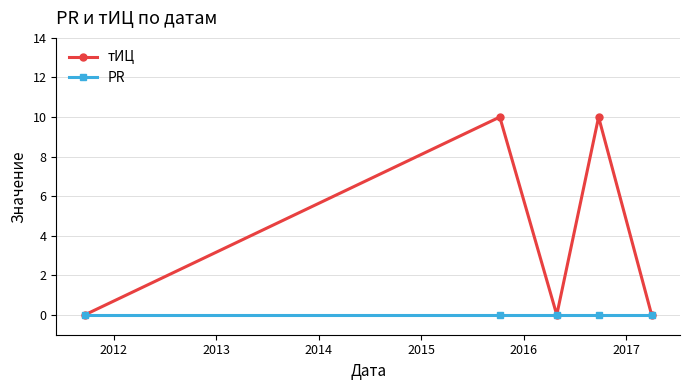

Reading right to left, transcribe all the data shown in this chart.

тИЦ: 0	10	0	10	0
PR: 0	0	0	0	0